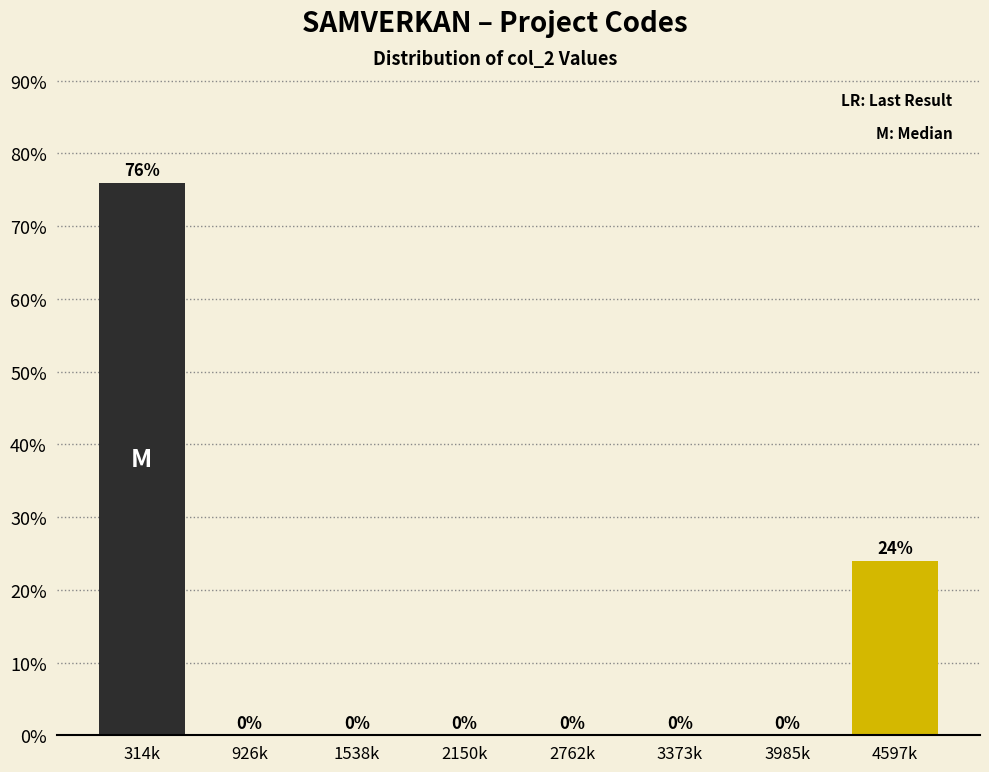

Reading right to left, extract all data points from this chart.

4597k=24	3985k=0	3373k=0	2762k=0	2150k=0	1538k=0	926k=0	314k=76